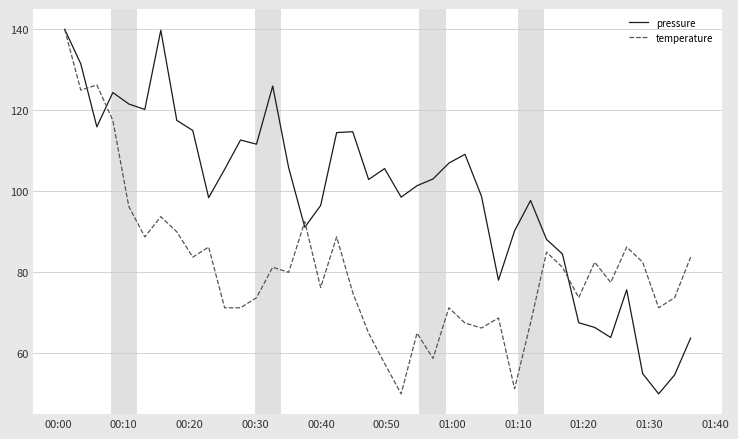

What is the difference between the second highest and second lowest values in the temperature series?

75.0